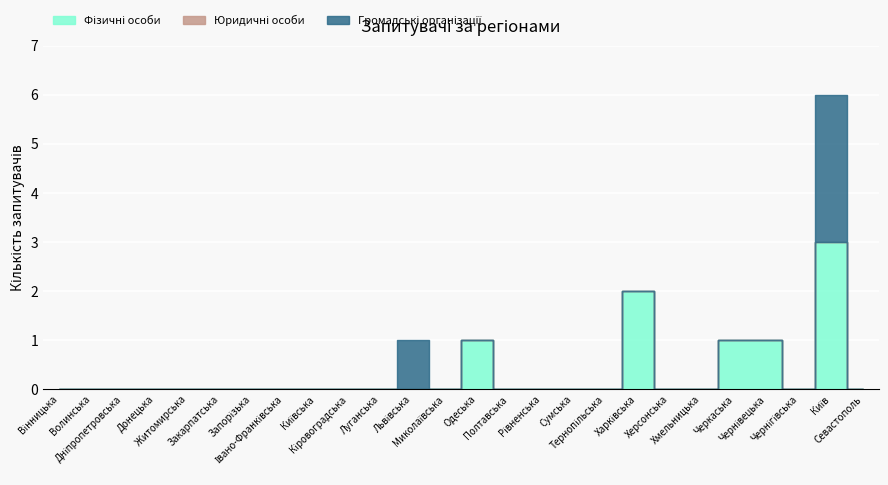

Which label corresponds to the largest value in the chart?

Київ